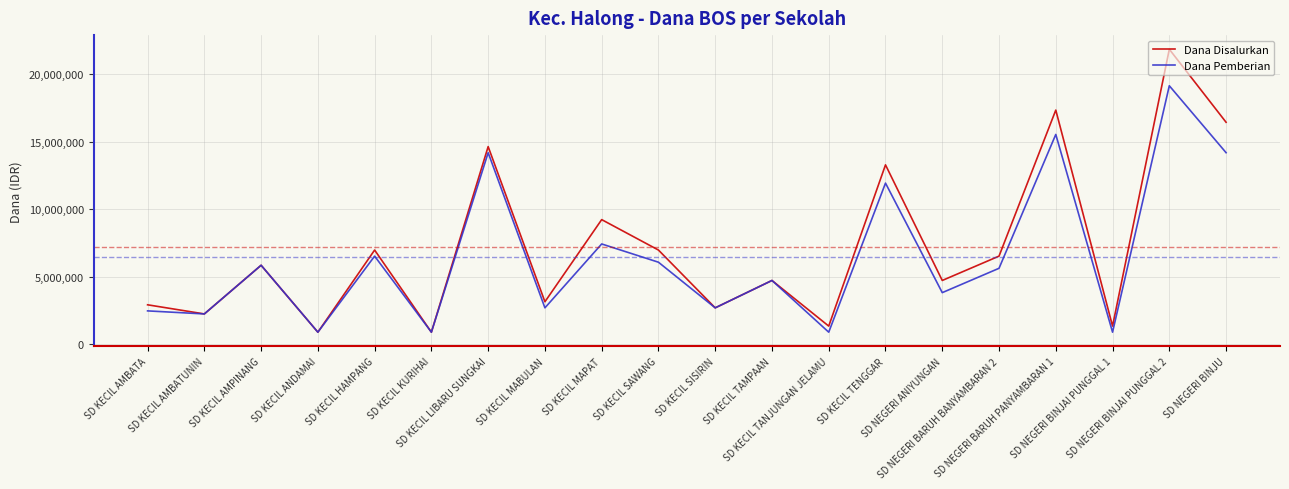

Is the value of Dana Disalurkan at SD KECIL LIBARU SUNGKAI greater than the value of Dana Pemberian at SD NEGERI BARUH PANYAMBARAN 1?

No